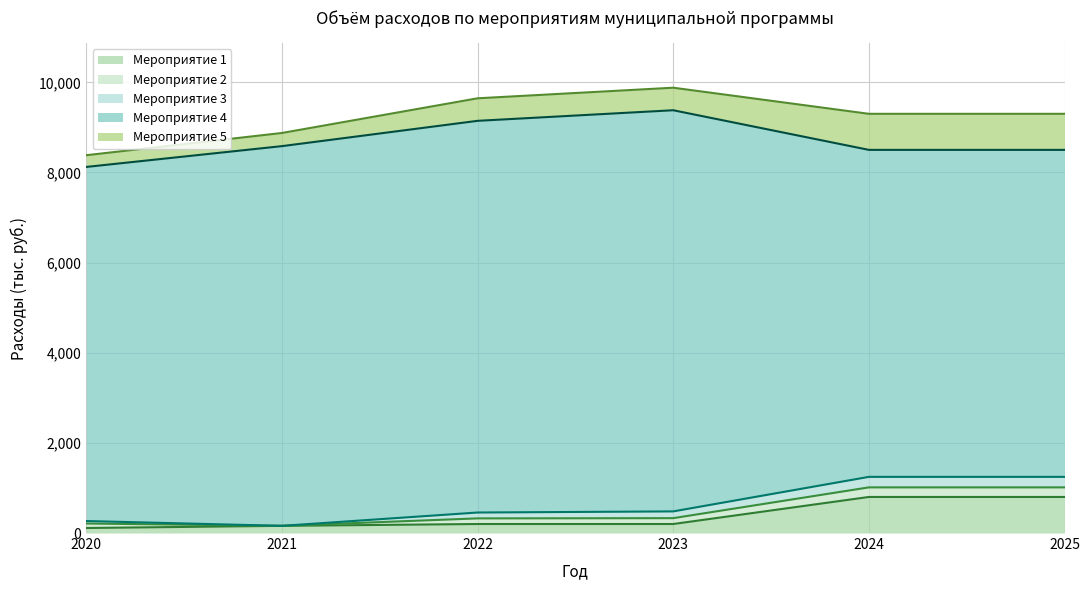

Which series changed the most between 2021 and 2025?

Мероприятие 4